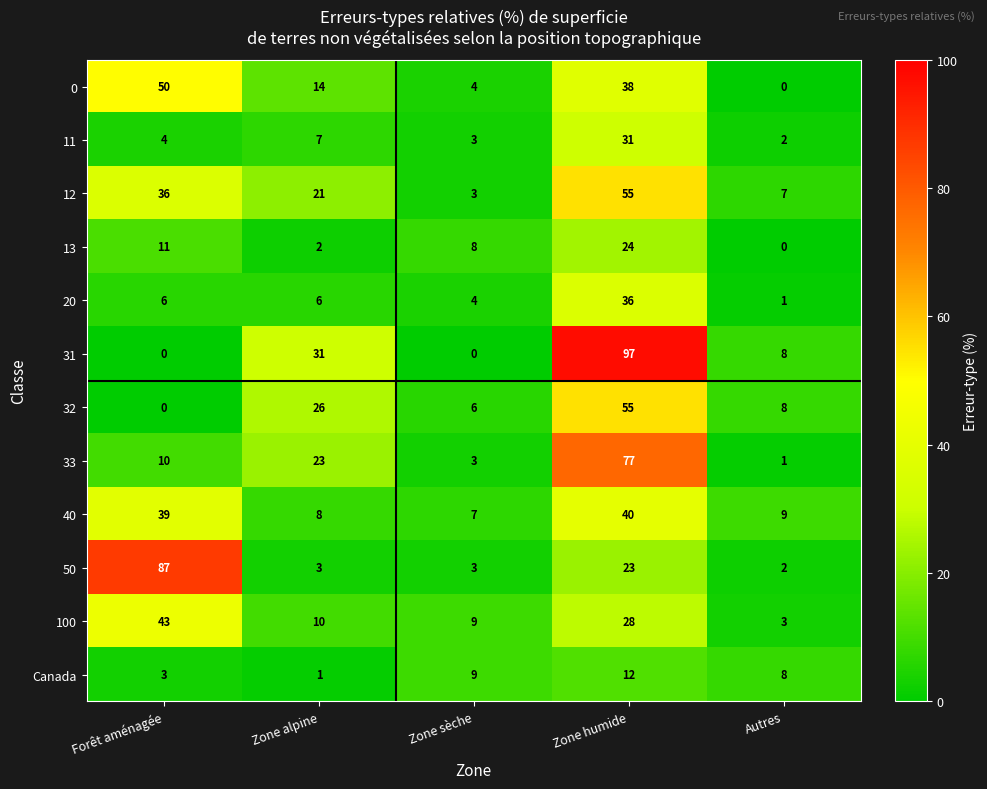

The 11 series shows 4 at Forêt aménagée. True or false?

True